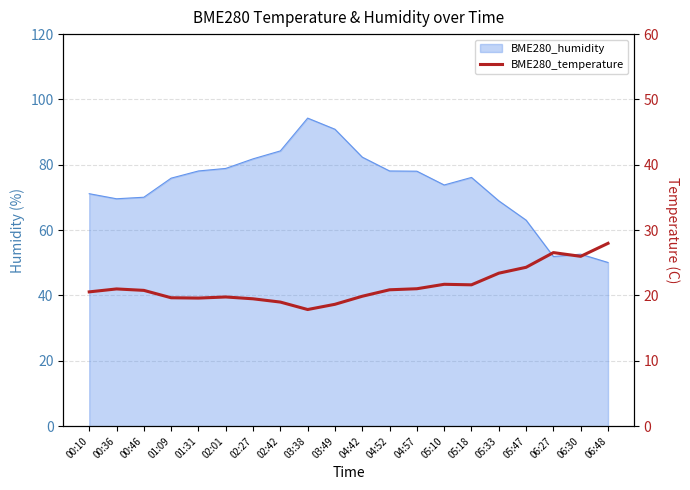

Reading left to right, transcribe all the data shown in this chart.

00:10=20.6	00:36=21.0	00:46=20.8	01:09=19.6	01:31=19.6	02:01=19.8	02:27=19.5	02:42=19.0	03:38=17.9	03:49=18.6	04:42=19.9	04:52=20.9	04:57=21.0	05:10=21.7	05:18=21.6	05:33=23.4	05:47=24.3	06:27=26.6	06:30=26.0	06:48=28.0